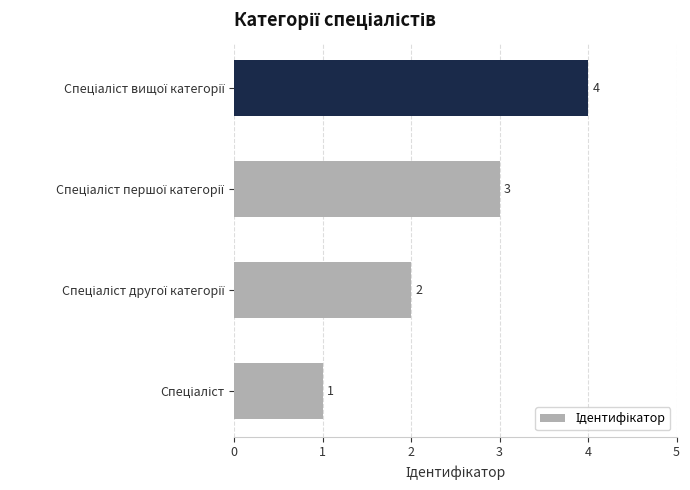

Count the values in the range 2 to 4.

3